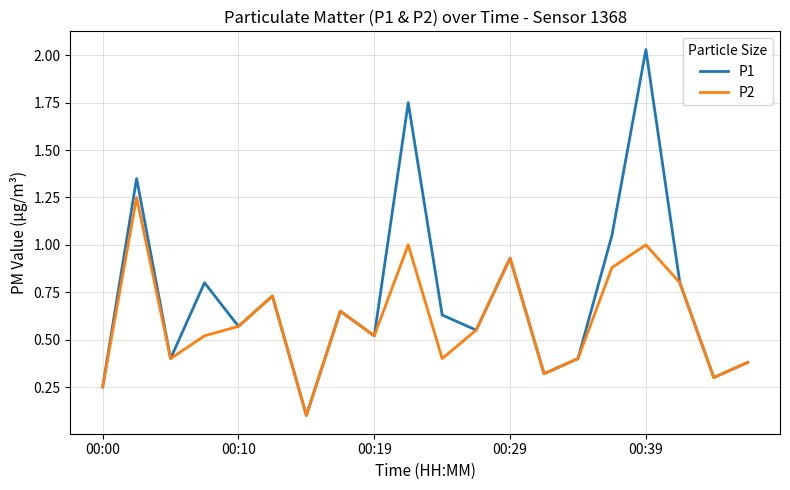

Rank the series by their average value, from highest to lowest.

P1, P2